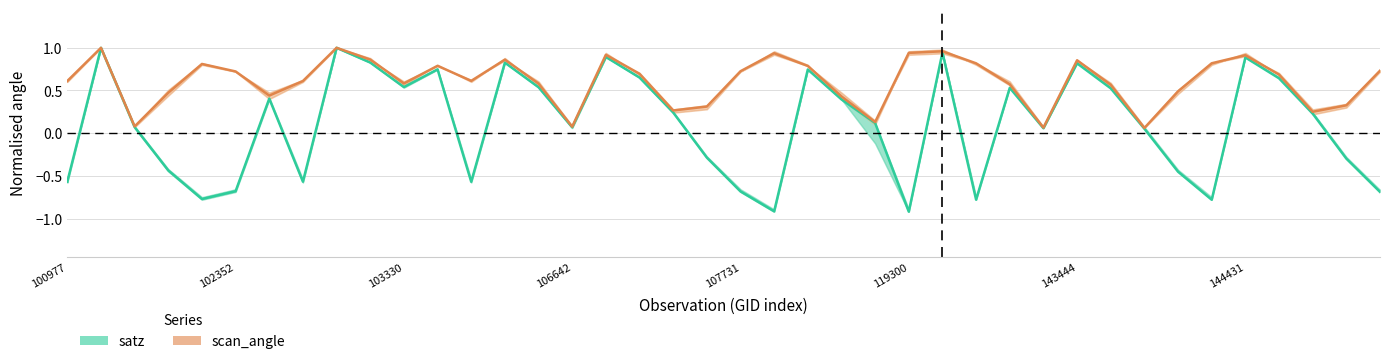

The value of scan_angle (normalised) at 11 is 0.2. True or false?

False